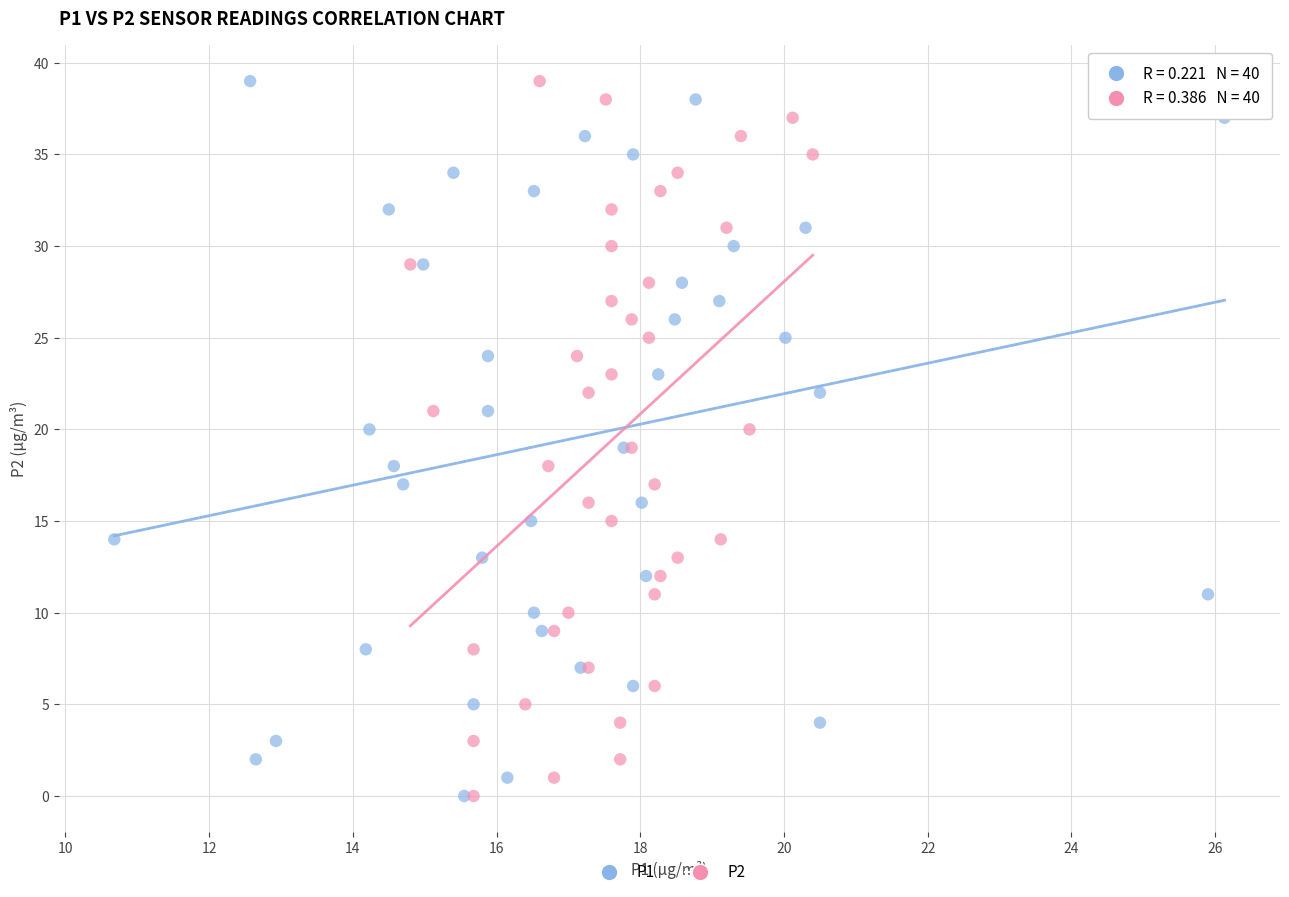

What are all the series names shown in the legend?

P1, P2